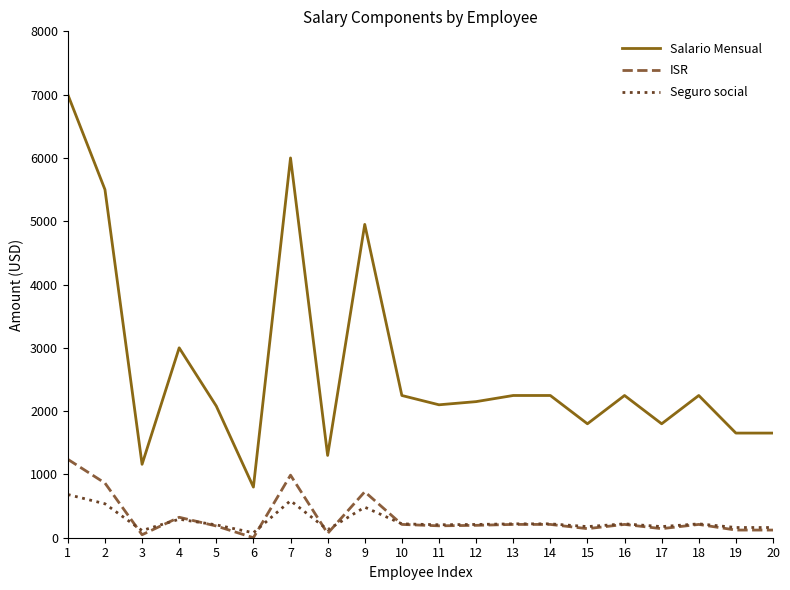

List the series in order of their peak value, highest first.

Salario Mensual, ISR, Seguro social